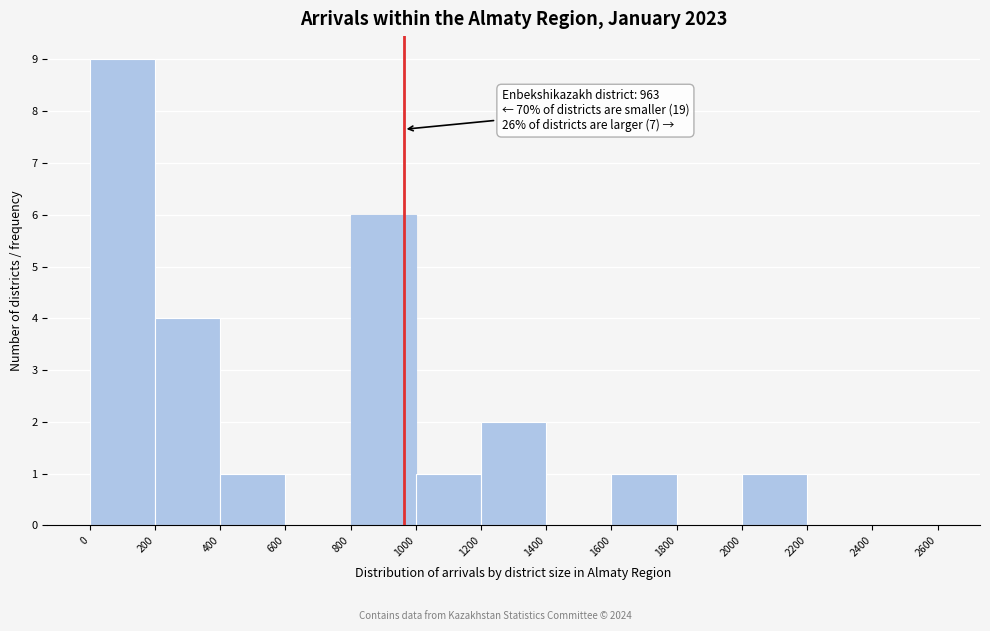

Over which range of the x-axis is the bar tallest?

0 to 200